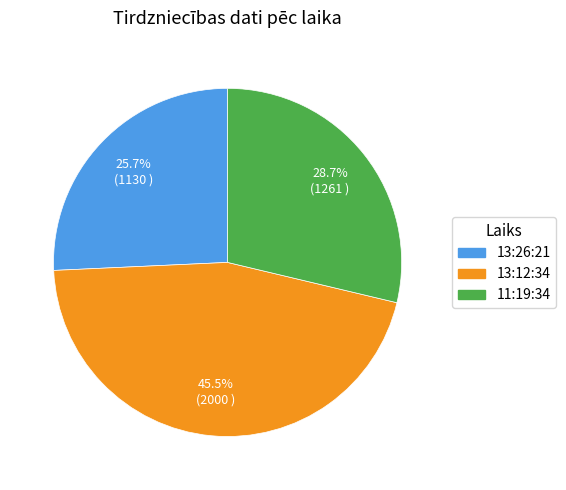

How many slices are in this pie chart?

3